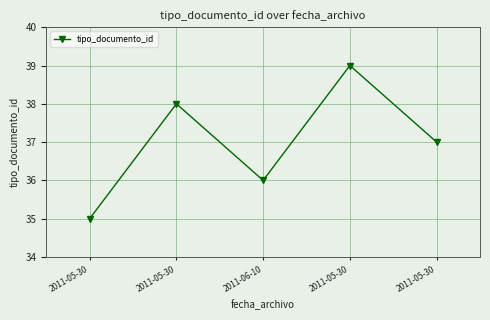

What is the sum of the values at 2011-06-10 and 2011-05-30?

74